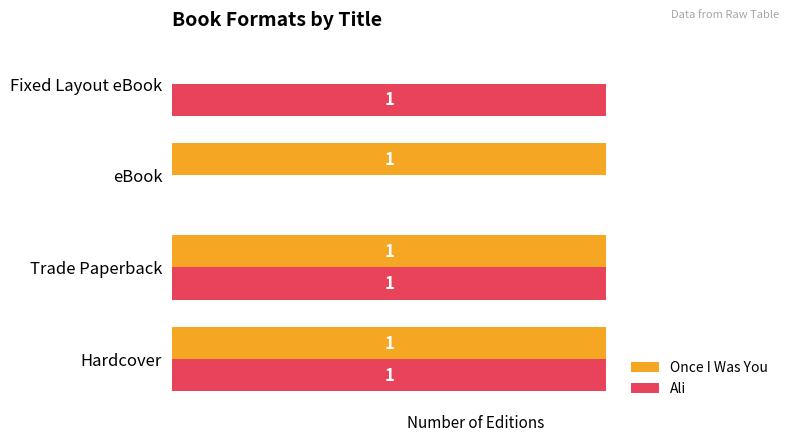

Where is Once I Was You nearest to the value 0?

Fixed Layout eBook